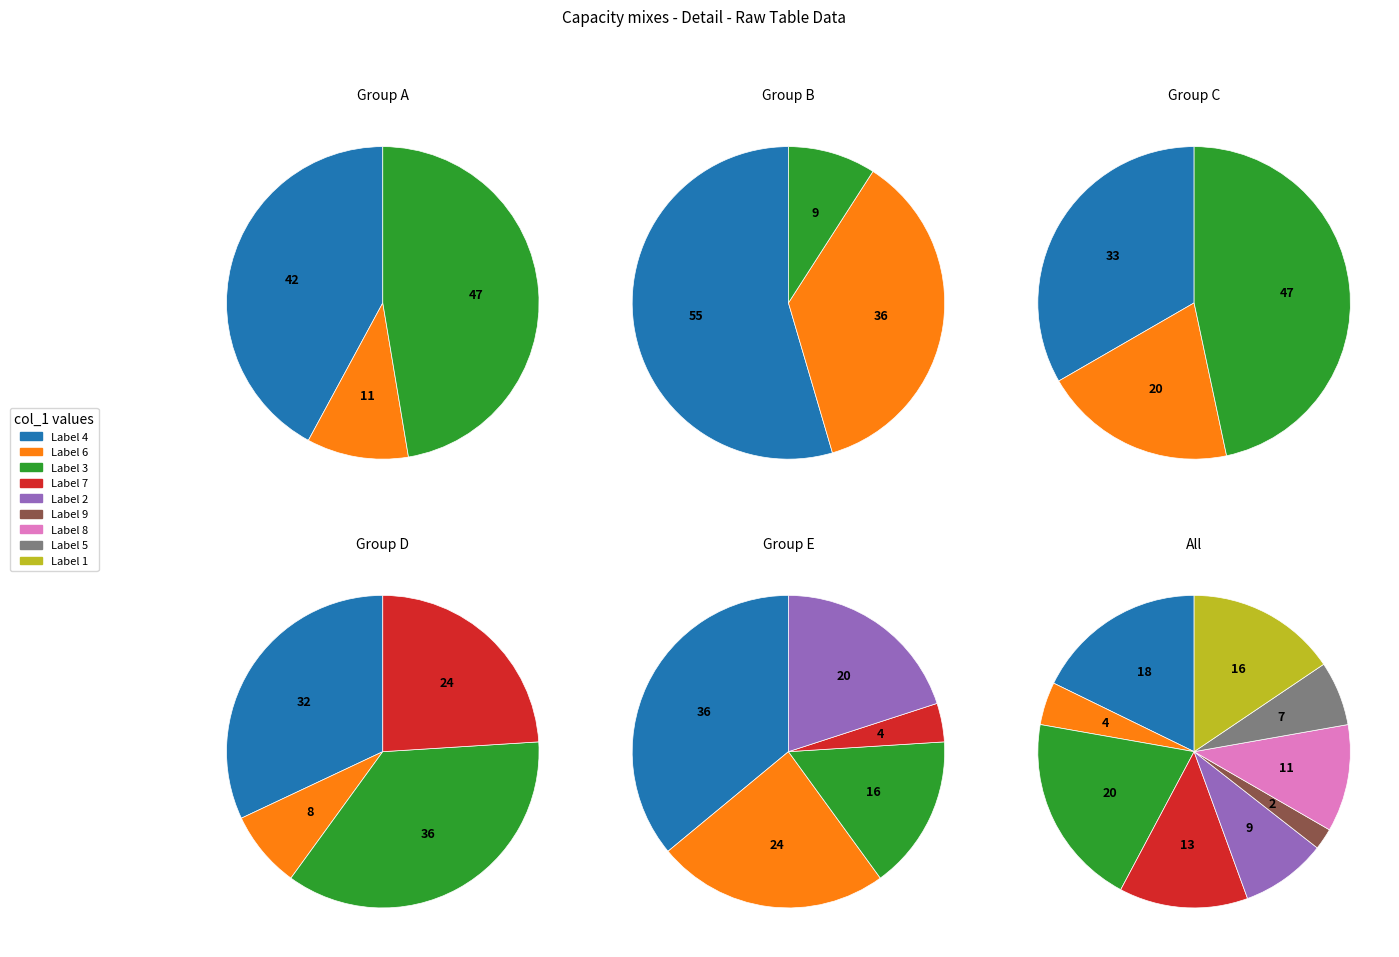

Rank the categories by value from lowest to highest.

9, 6, 5, 2, 8, 7, 1, 4, 3